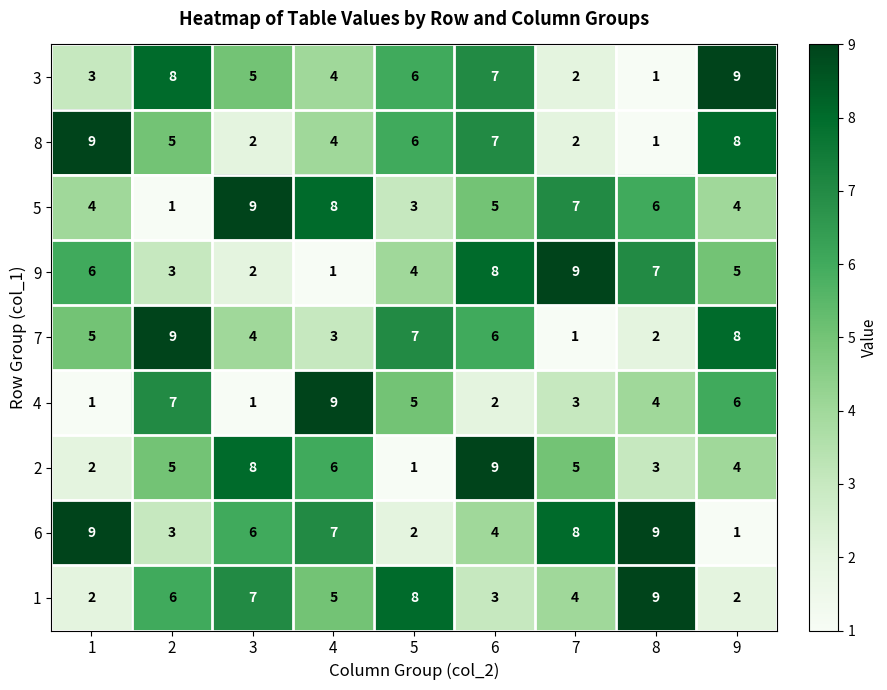

What is the sum of all 1 values?

46